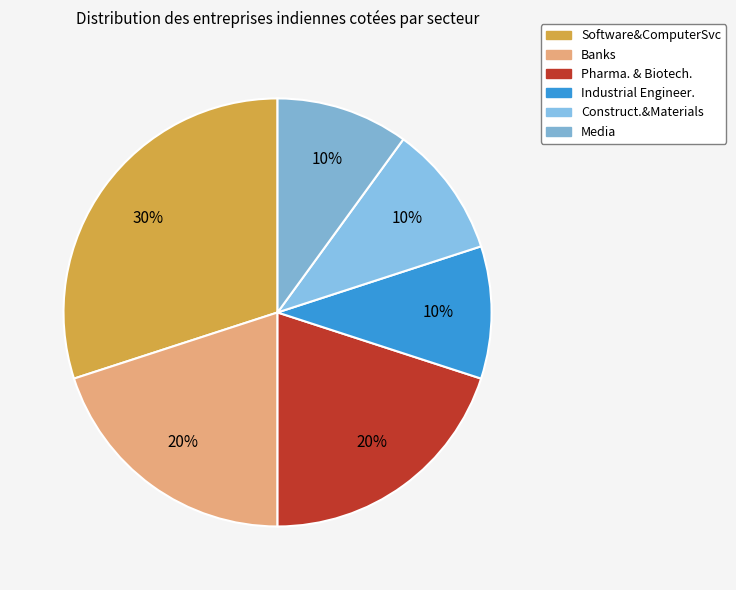

Does any single category account for the majority?

No